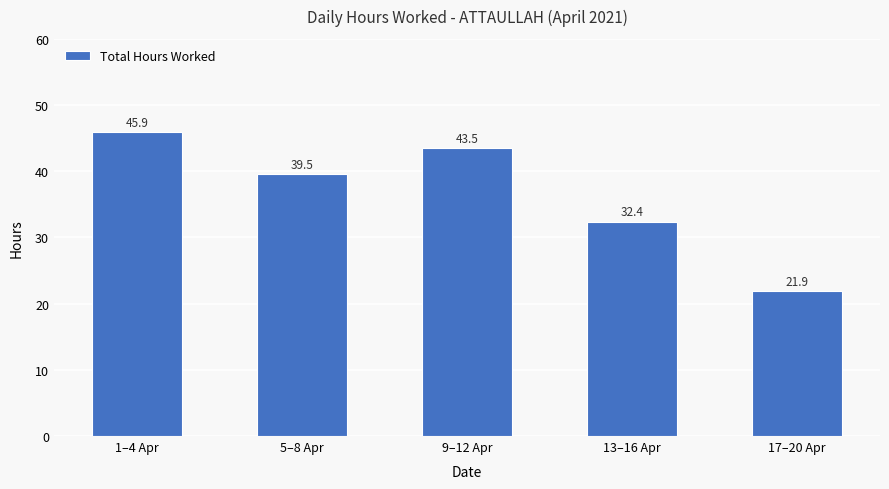

What is the sum of the values at 1–4 Apr and 9–12 Apr?

89.4